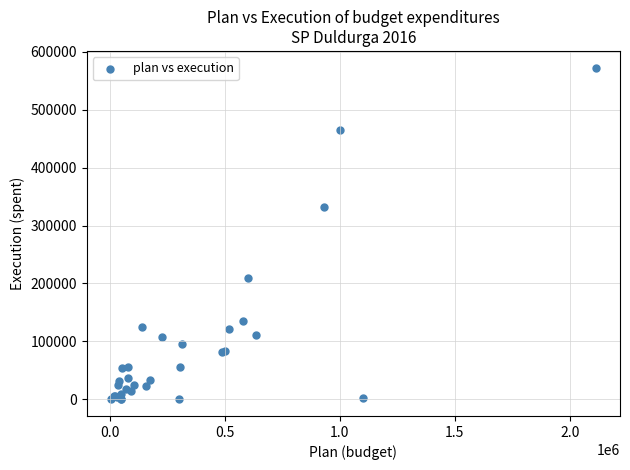

What Y value in the scatter plot is closest to 286350?

331918.7